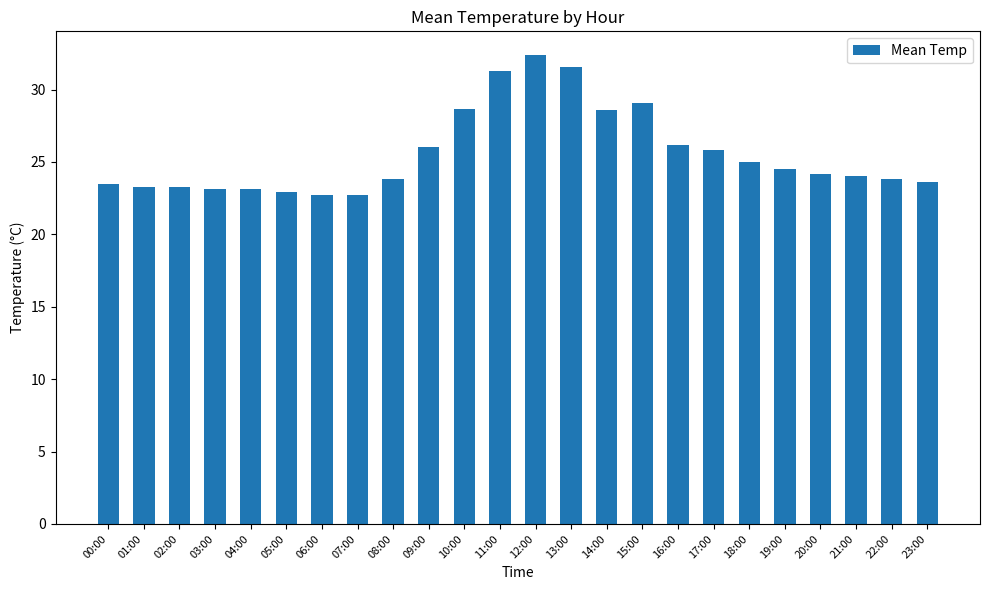

What is the ratio of the value at 03:00 to the value at 04:00?

1.0